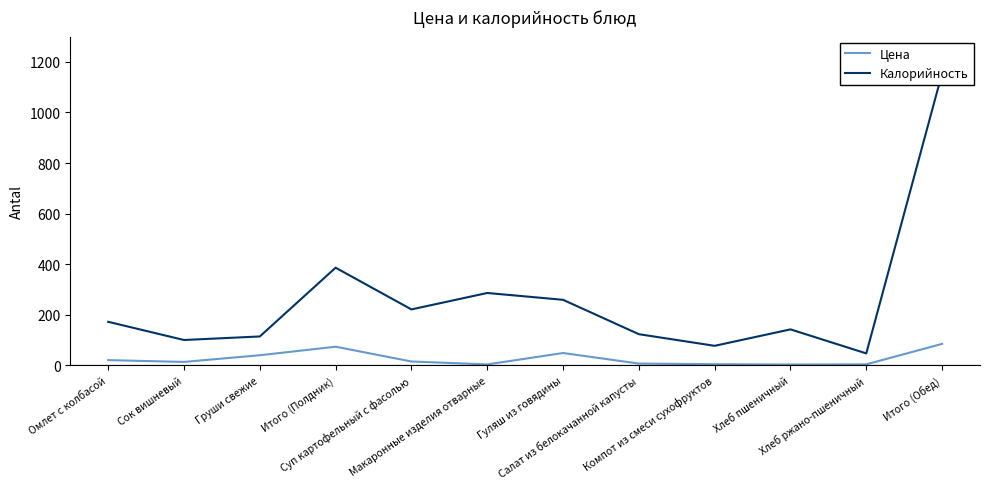

Reading left to right, transcribe all the data shown in this chart.

Цена: Омлет с колбасой=20.4	Сок вишневый=13.3	Груши свежие=39.8	Итого (Полдник)=73.4	Суп картофельный с фасолью=15.0	Макаронные изделия отварные=3.4	Гуляш из говядины=48.5	Салат из белокачанной капусты=6.8	Компот из смеси сухофруктов=4.3	Хлеб пшеничный=3.0	Хлеб ржано-пшеничный=3.7	Итого (Обед)=84.7
Калорийность: Омлет с колбасой=172.0	Сок вишневый=100.0	Груши свежие=114.0	Итого (Полдник)=386.0	Суп картофельный с фасолью=221.0	Макаронные изделия отварные=286.0	Гуляш из говядины=259.0	Салат из белокачанной капусты=123.0	Компот из смеси сухофруктов=77.0	Хлеб пшеничный=142.0	Хлеб ржано-пшеничный=47.0	Итого (Обед)=1155.0